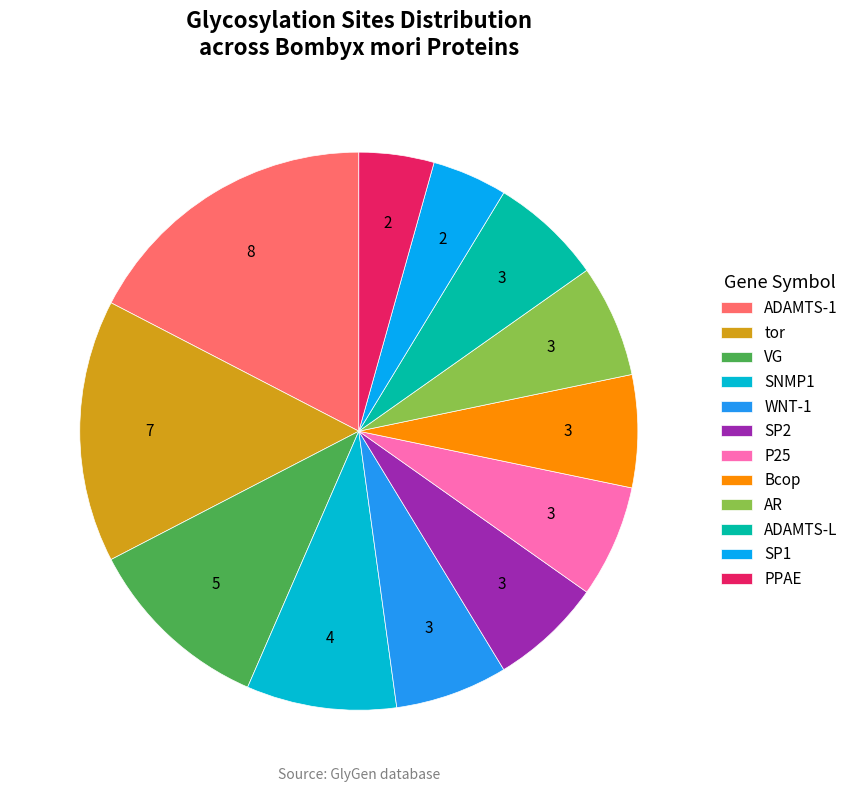

How many segments does this pie chart have?

12